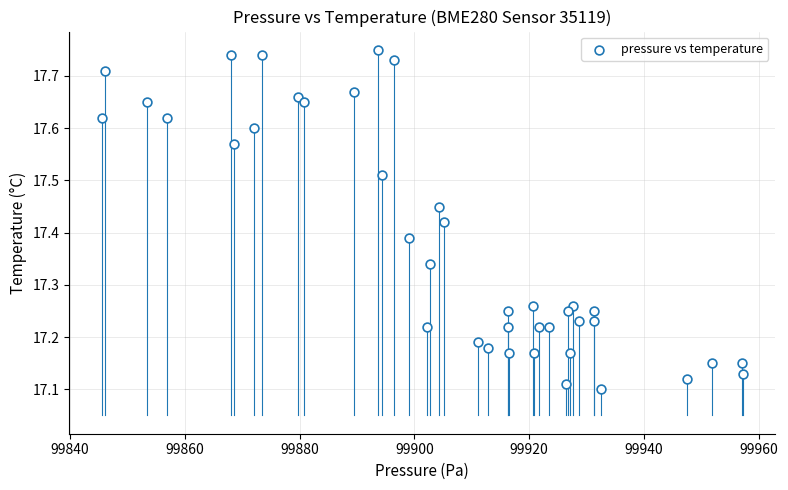

What is the range of X values (max minus min)?

111.7